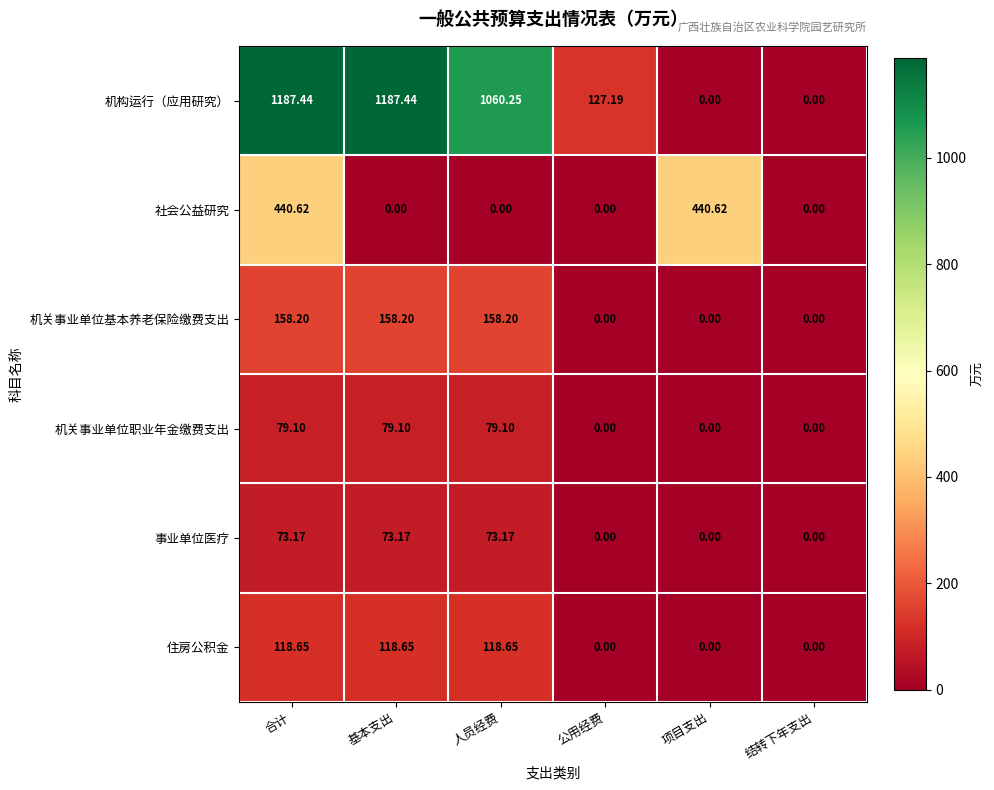

Which series has the largest range (max minus min)?

机构运行（应用研究）